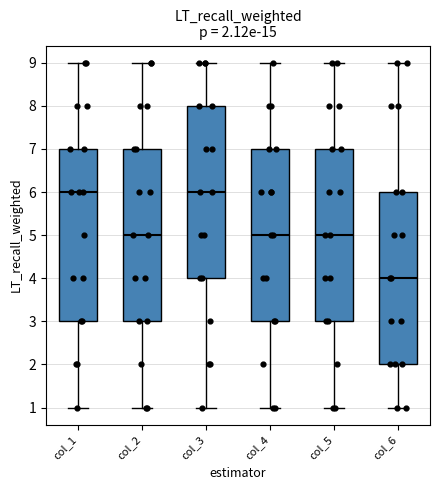

Which box has the lowest median line?

col_6